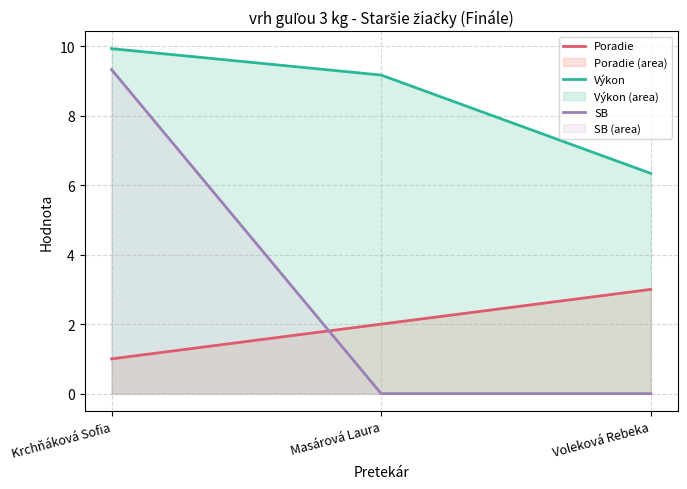

At how many categories does at least one series exceed 3?

3